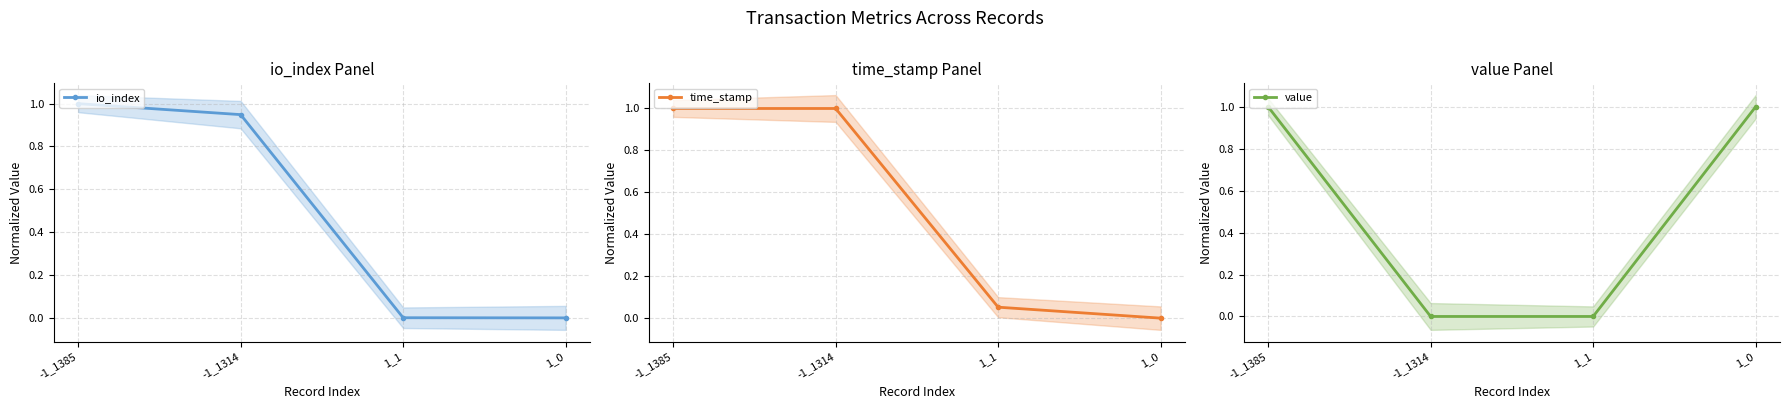

At which label does io_index reach its minimum?

1_0